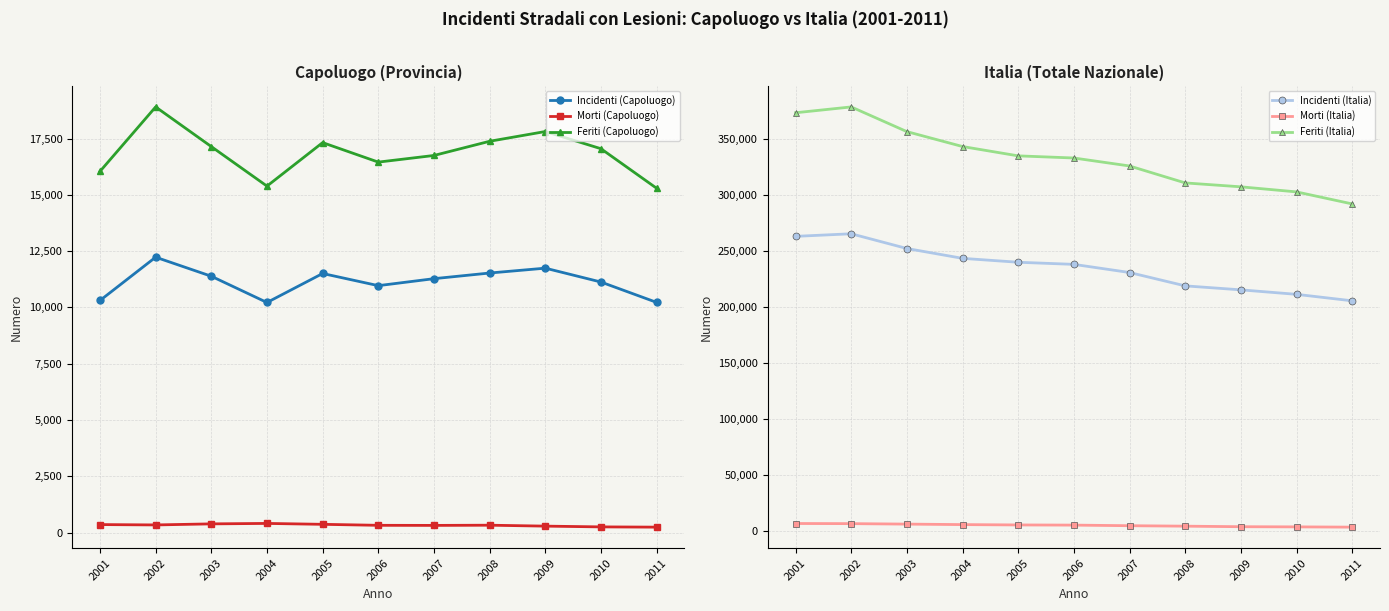

True or false: Morti (Italia) has a value of 7096 at 2001.

True